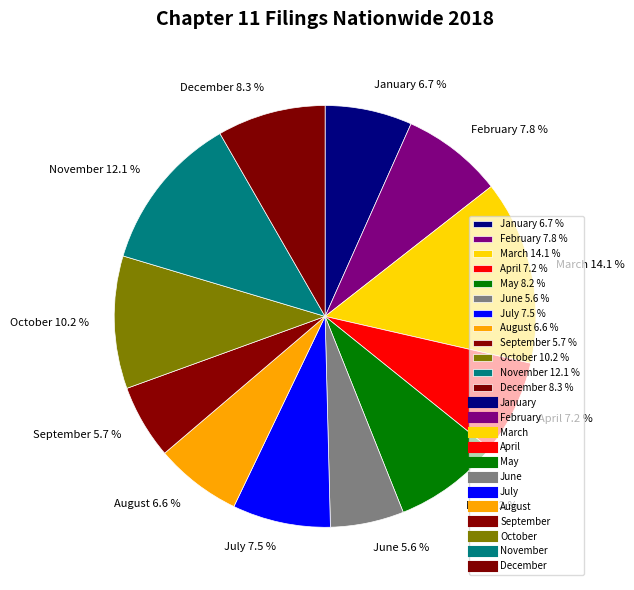

Is there any slice that represents more than half of the pie?

No